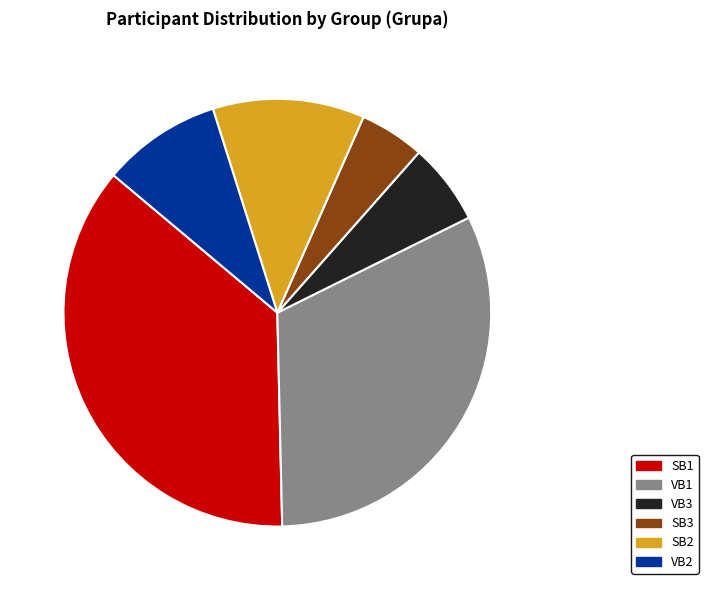

Is there a majority slice in this chart?

No